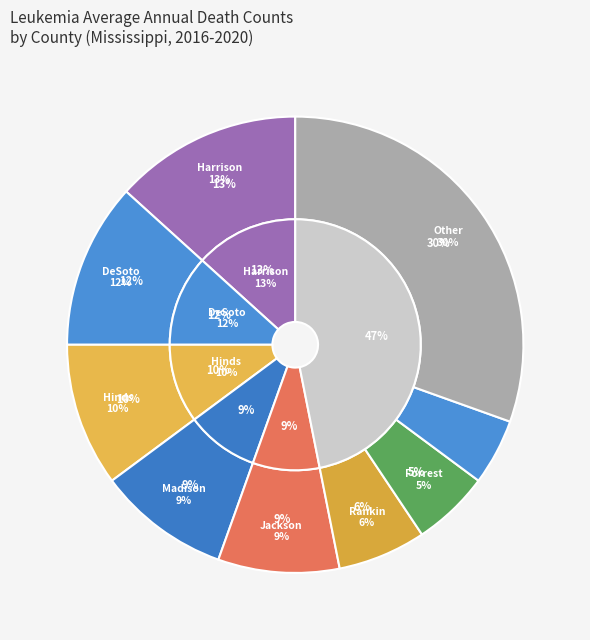

What percentage is the Warren County slice, to the nearest percent?

3%